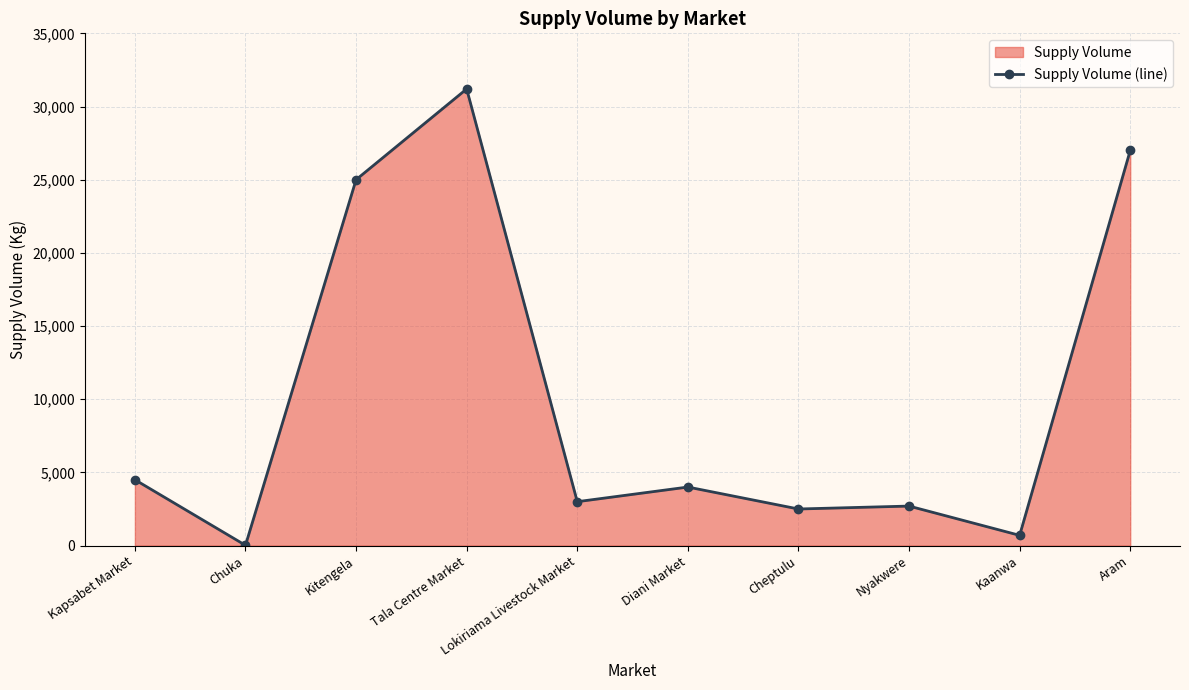

How many points are lower than both their immediate neighbors (excluding endpoints)?

4